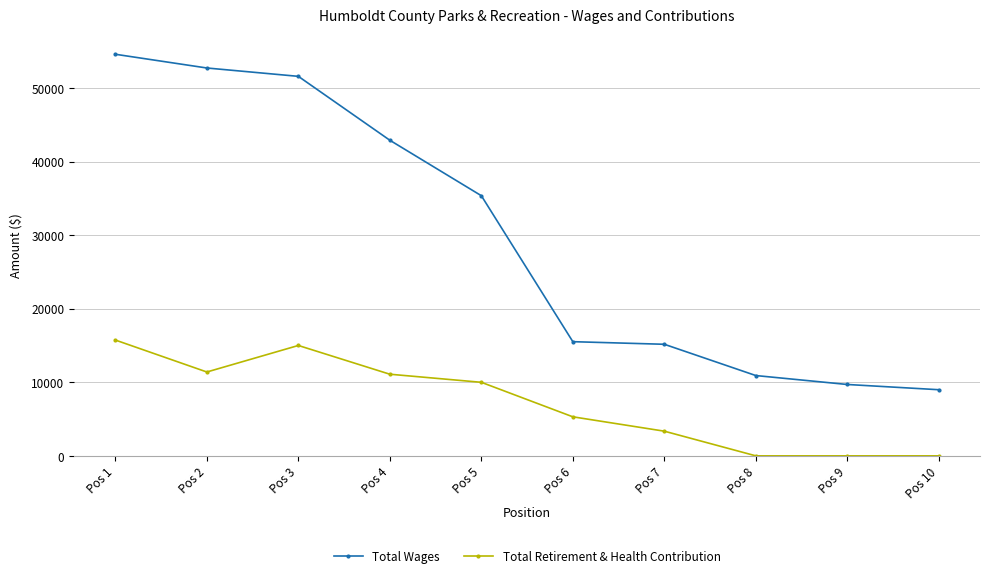

True or false: Total Wages and Total Retirement & Health Contribution cross at least once.

False